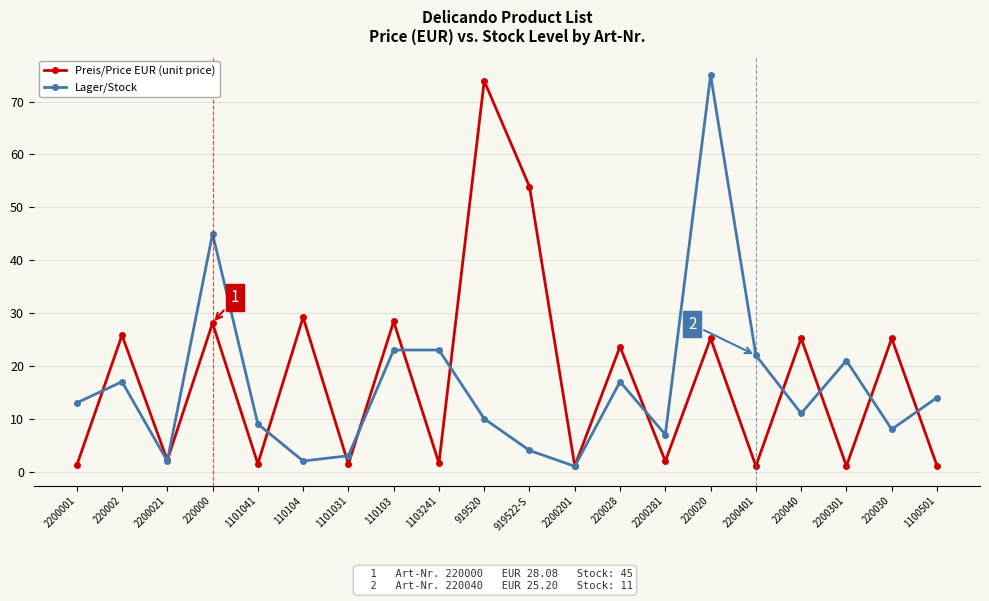

What is the difference between the maximum and minimum values in the Lager/Stock series?

74.0